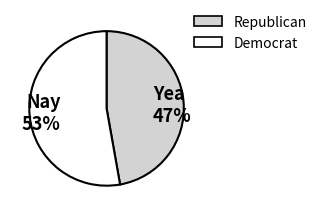

Which category has the smallest portion of the pie?

Yea